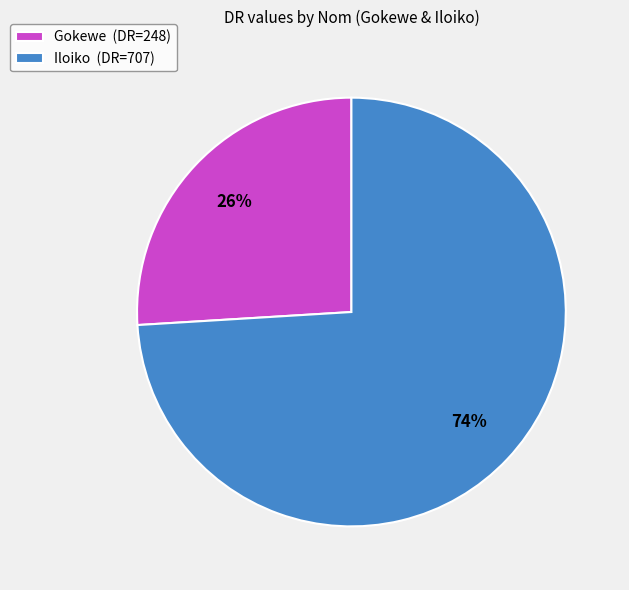

Between Gokewe (DR=248) and Iloiko (DR=707), which is larger?

Iloiko (DR=707)